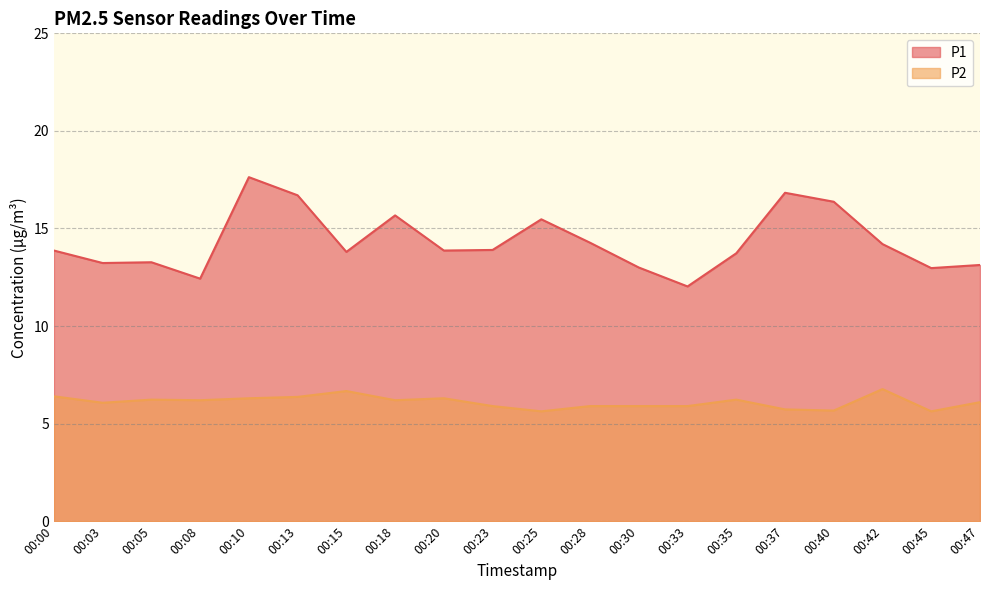

At which label is P2 closest to 6?

00:03